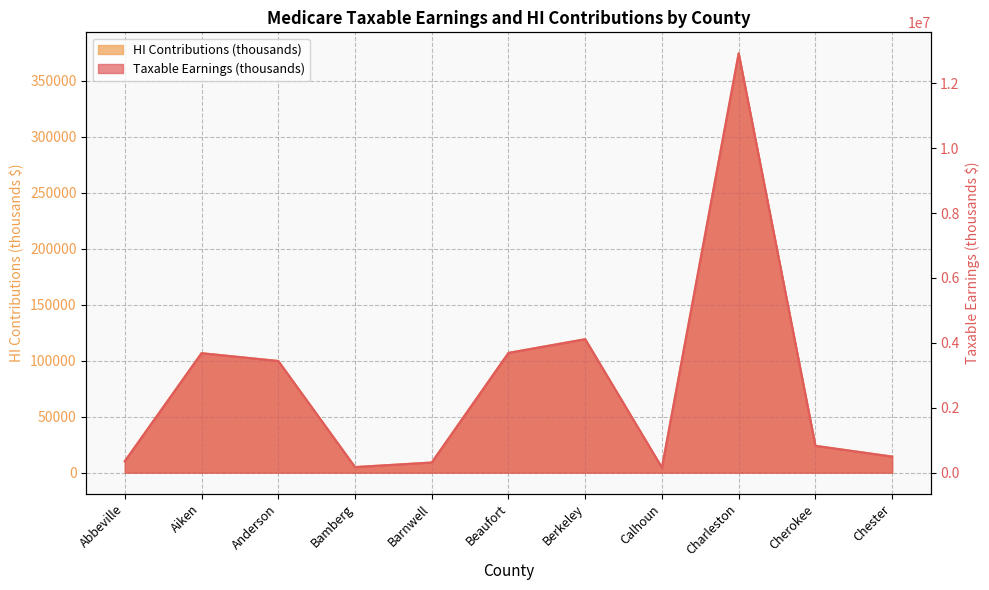

Is it true that Taxable Earnings (thousands) equals 12920420 at Charleston?

True